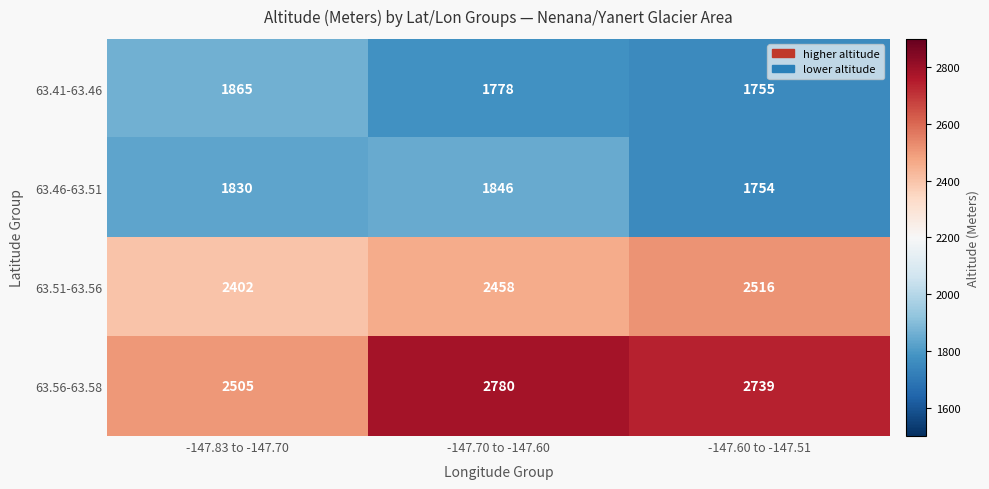

List the series in order of their peak value, lowest first.

63.46-63.51, 63.41-63.46, 63.51-63.56, 63.56-63.58